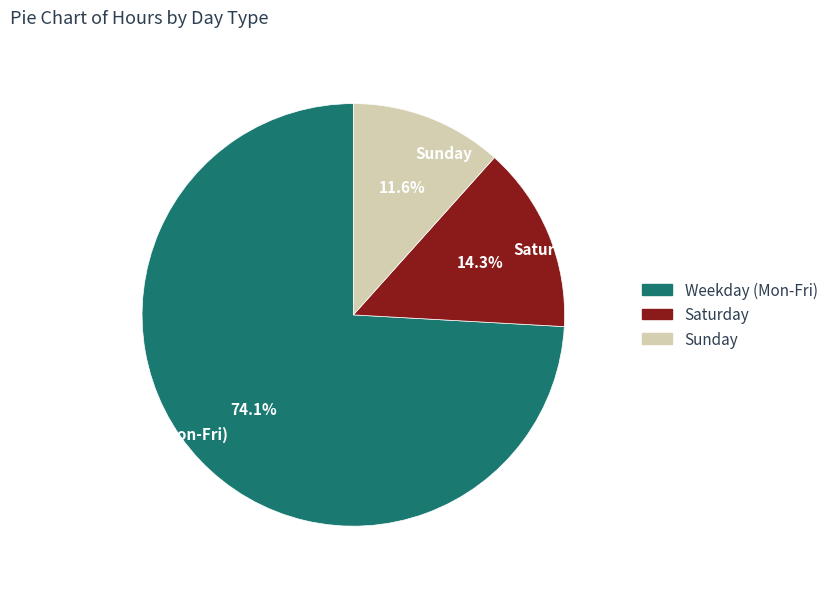

Between Sunday and Weekday (Mon-Fri), which is larger?

Weekday (Mon-Fri)